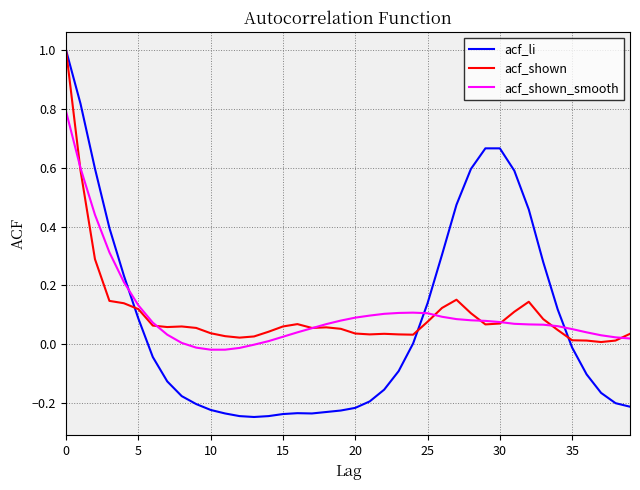

True or false: acf_shown_smooth and acf_li cross at least once.

True